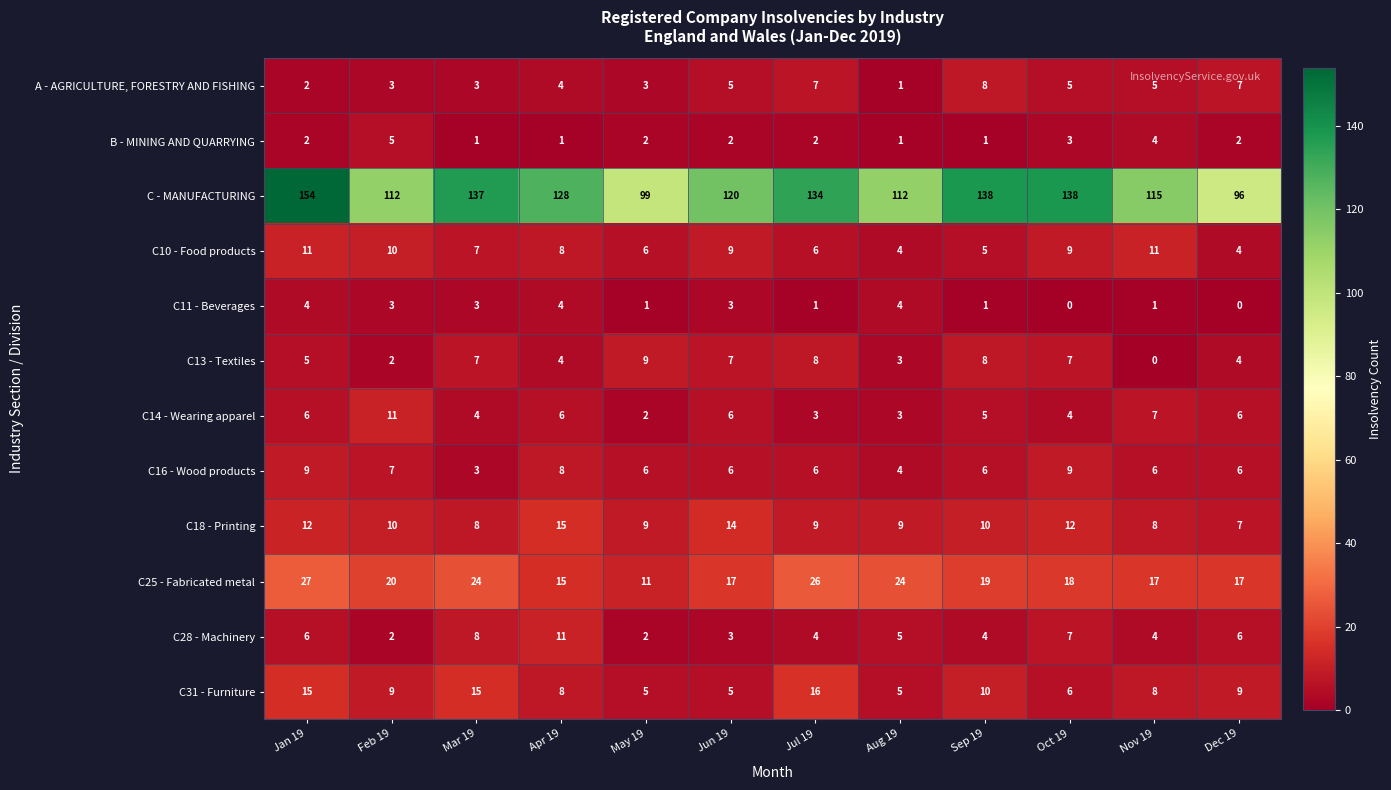

What is the spread (max minus min) of values at Sep 19?

137